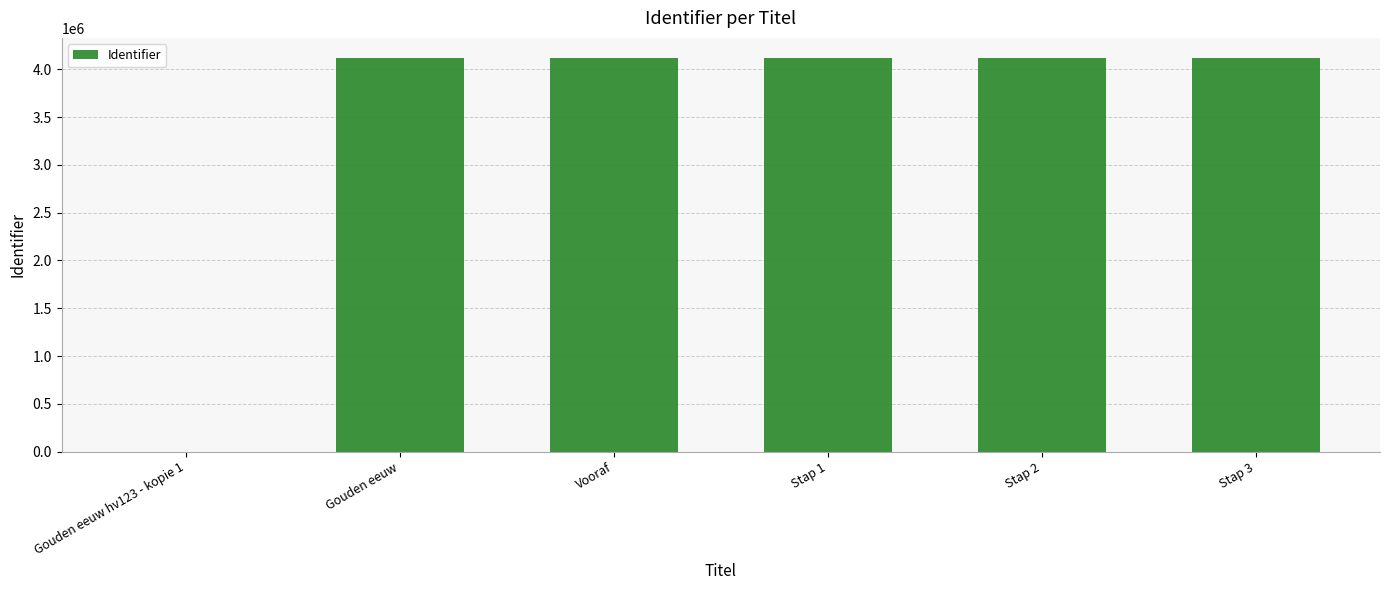

Approximately how many times larger is the value at Stap 2 compared to Stap 1?

1.0